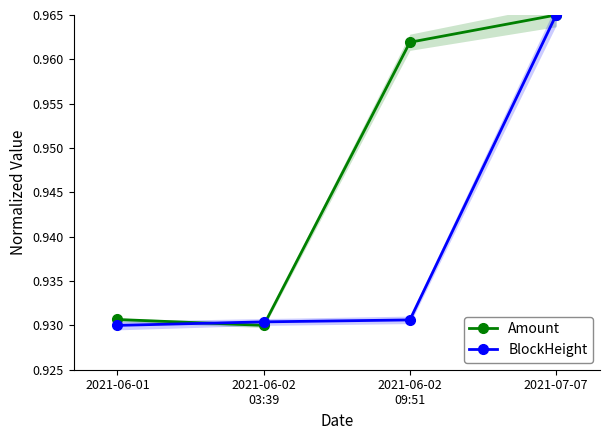

Does the chart have visible grid lines?

No